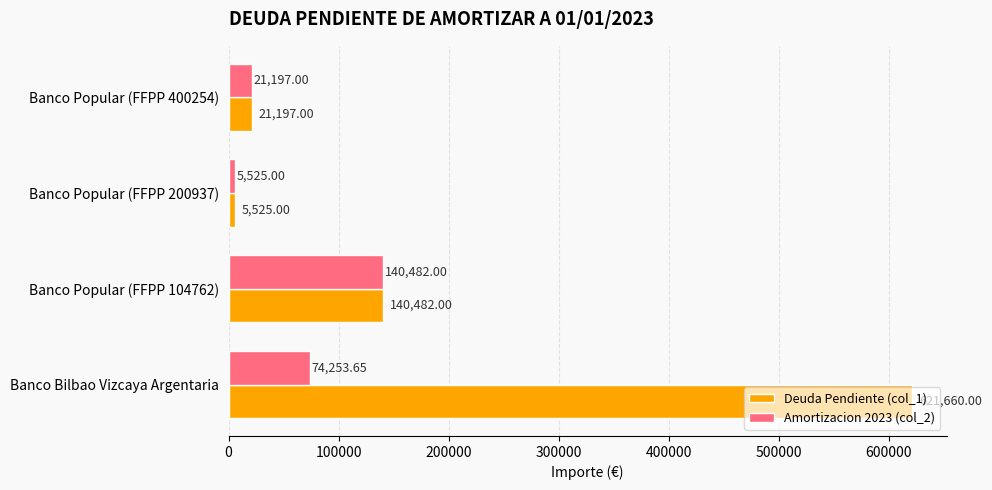

What is the average value of the Amortizacion 2023 (col_2) series?

60364.4